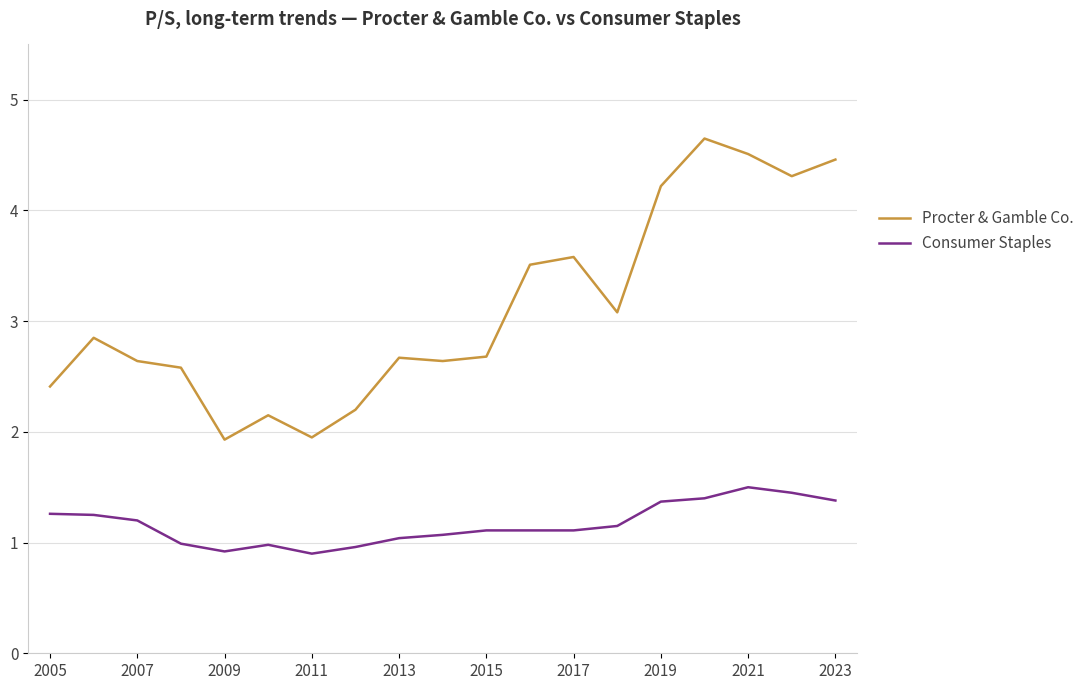

What is the difference between the maximum and minimum values in the Procter & Gamble Co. series?

2.7